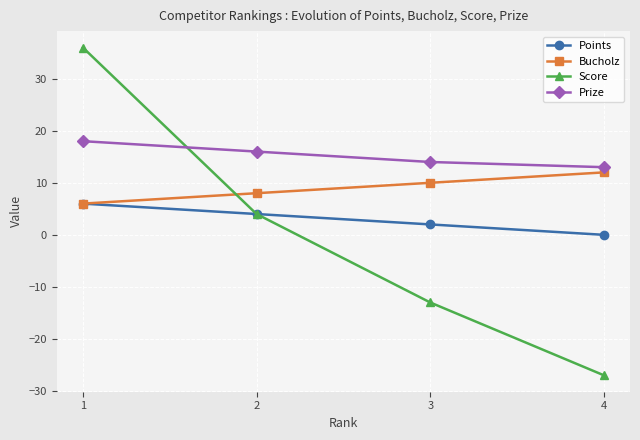

How many series are shown in this chart?

4